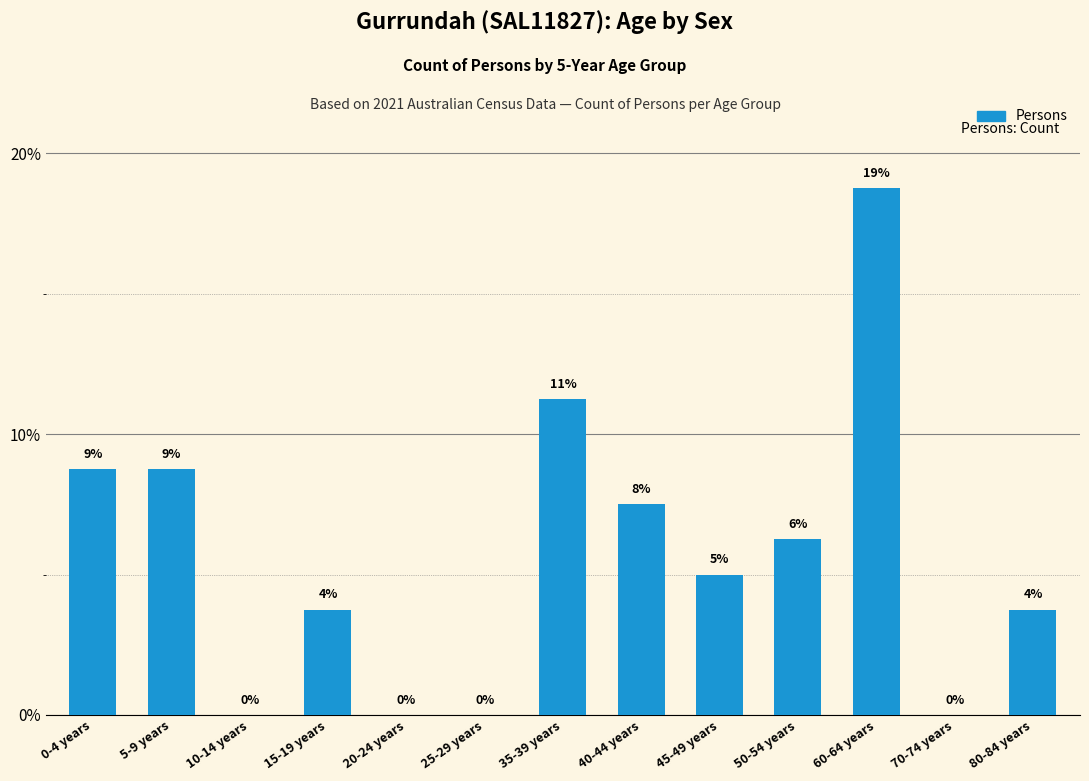

Reading left to right, list all the values displayed in this chart.

8.8	8.8	0.0	3.8	0.0	0.0	11.2	7.5	5.0	6.2	18.8	0.0	3.8